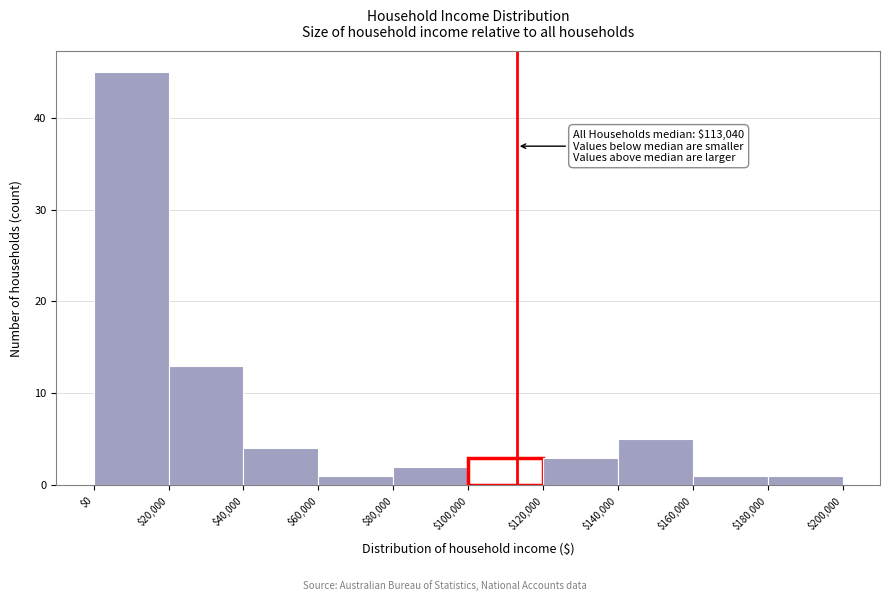

Over which range of the x-axis is the bar tallest?

$0 to $20,000